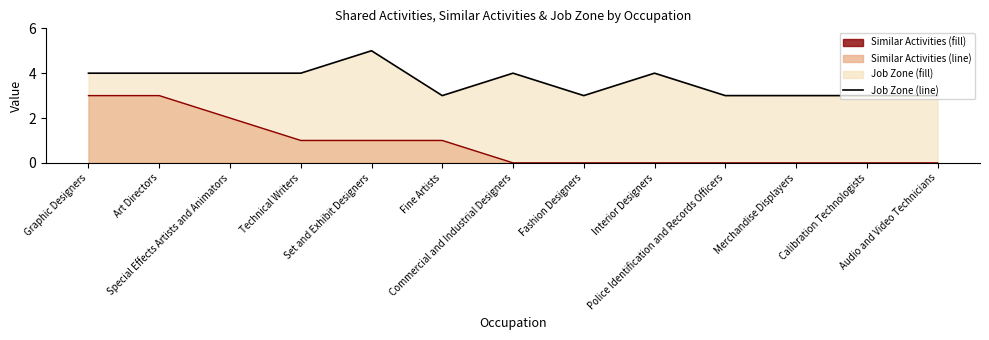

Reading left to right, what are all the values shown in this chart?

Job Zone Line: Graphic Designers=4	Art Directors=4	Special Effects Artists and Animators=4	Technical Writers=4	Set and Exhibit Designers=5	Fine Artists=3	Commercial and Industrial Designers=4	Fashion Designers=3	Interior Designers=4	Police Identification and Records Officers=3	Merchandise Displayers=3	Calibration Technologists=3	Audio and Video Technicians=3
Similar Activities Line: Graphic Designers=3	Art Directors=3	Special Effects Artists and Animators=2	Technical Writers=1	Set and Exhibit Designers=1	Fine Artists=1	Commercial and Industrial Designers=0	Fashion Designers=0	Interior Designers=0	Police Identification and Records Officers=0	Merchandise Displayers=0	Calibration Technologists=0	Audio and Video Technicians=0